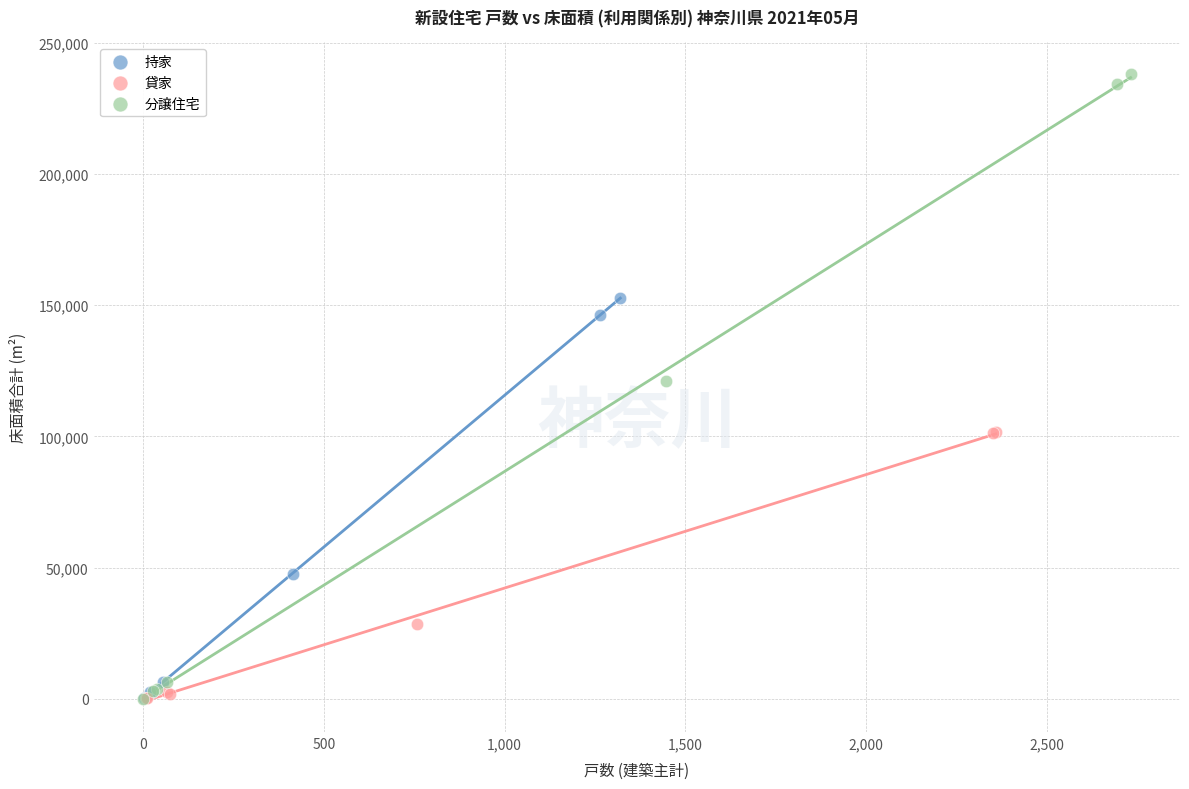

What are all the series names shown in the legend?

持家, 貸家, 分譲住宅